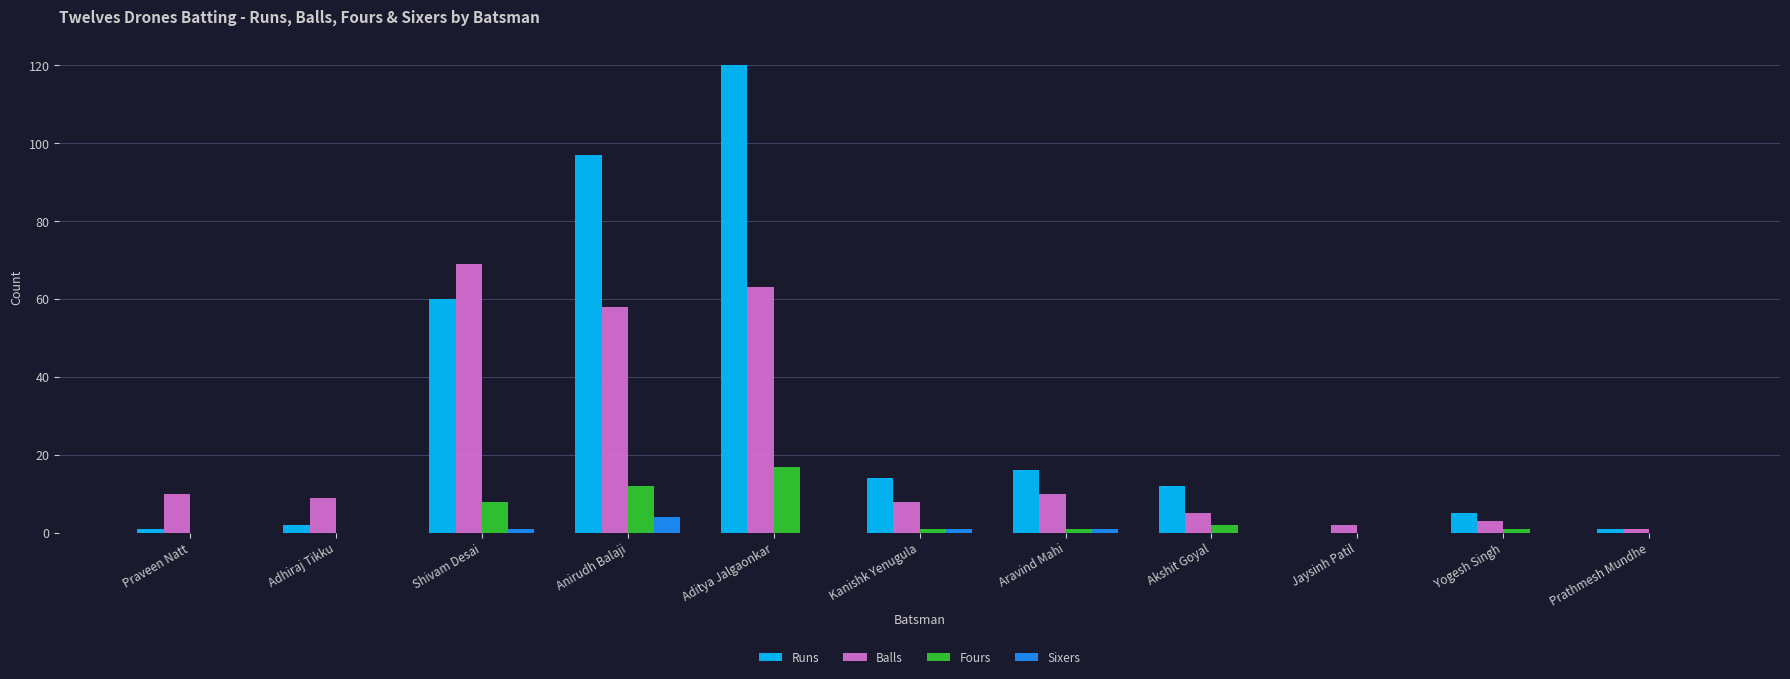

What is the difference between the Runs values at Shivam Desai and Yogesh Singh?

55